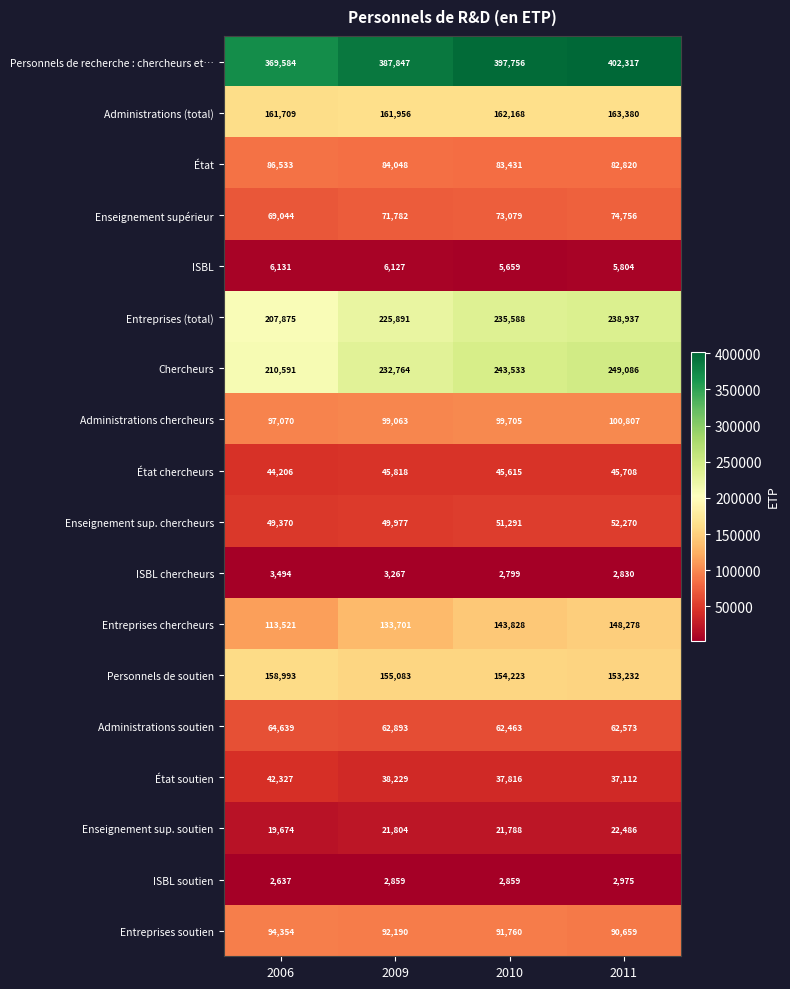

At which label does État soutien first exceed 38229?

2006